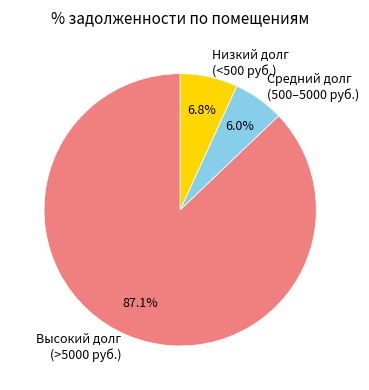

Do Средний долг (500–5000 руб.) and Низкий долг (<500 руб.) together represent more than half of the pie?

No